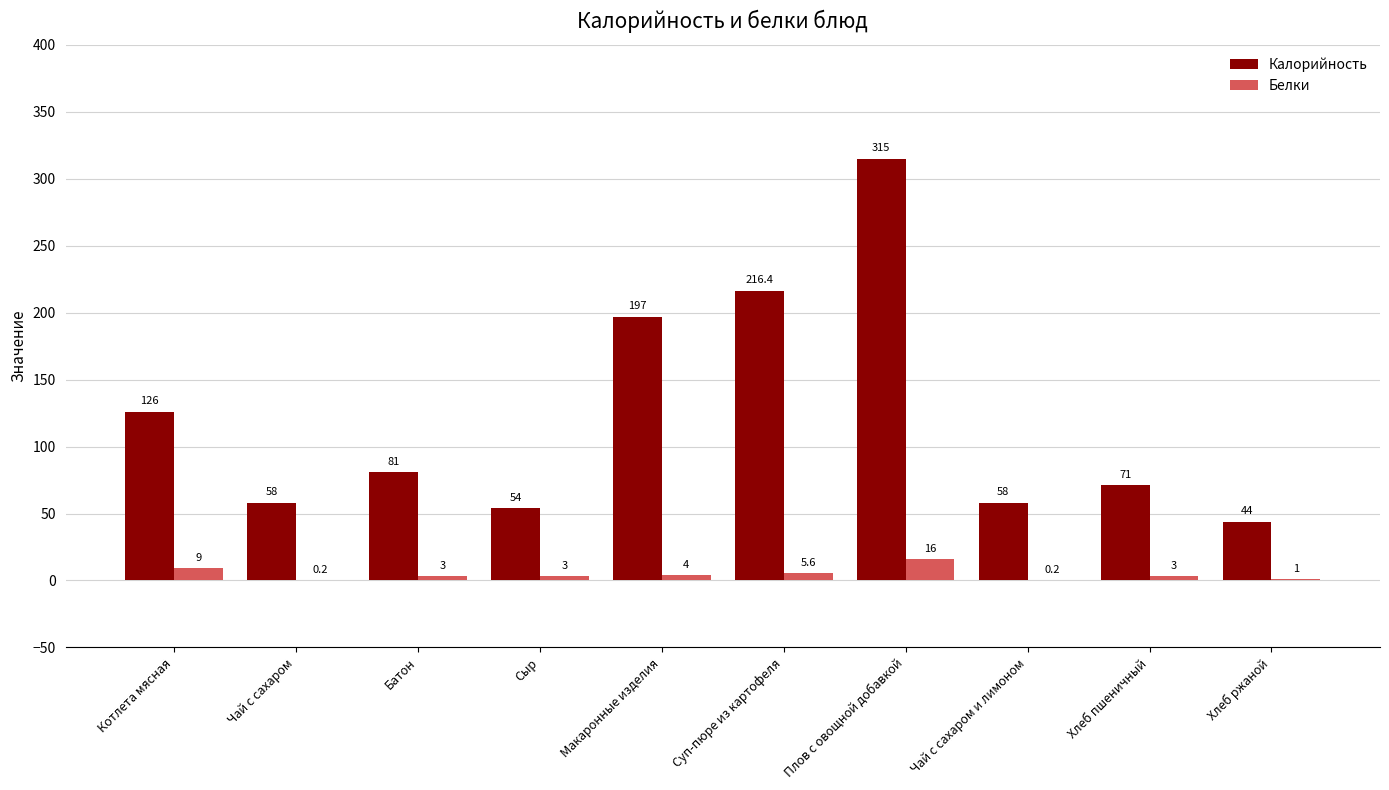

Which series changed the most between Сыр and Макаронные изделия?

Калорийность